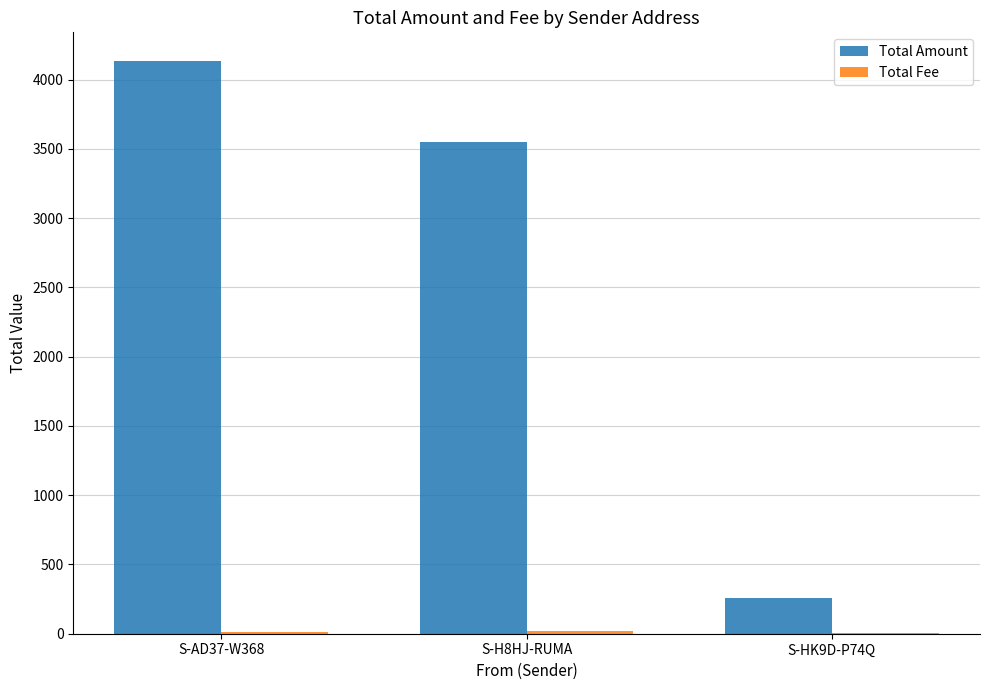

How many data points does each series have?

3